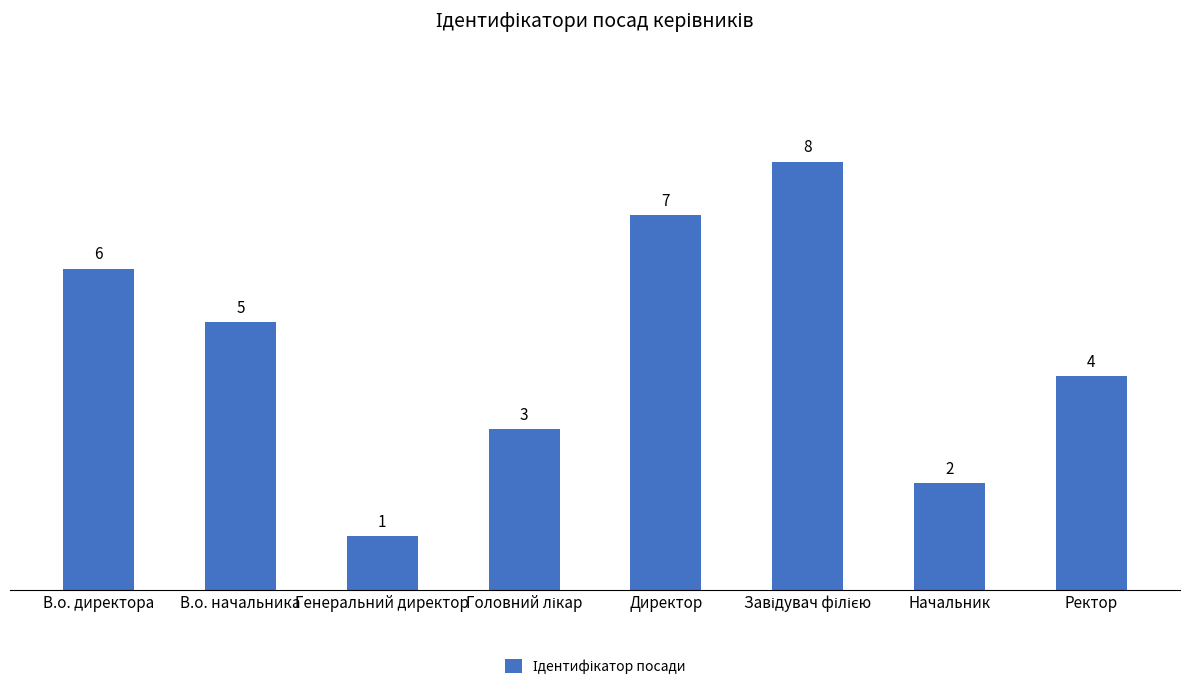

What is the sum of the values at Генеральний директор and В.о. начальника?

6